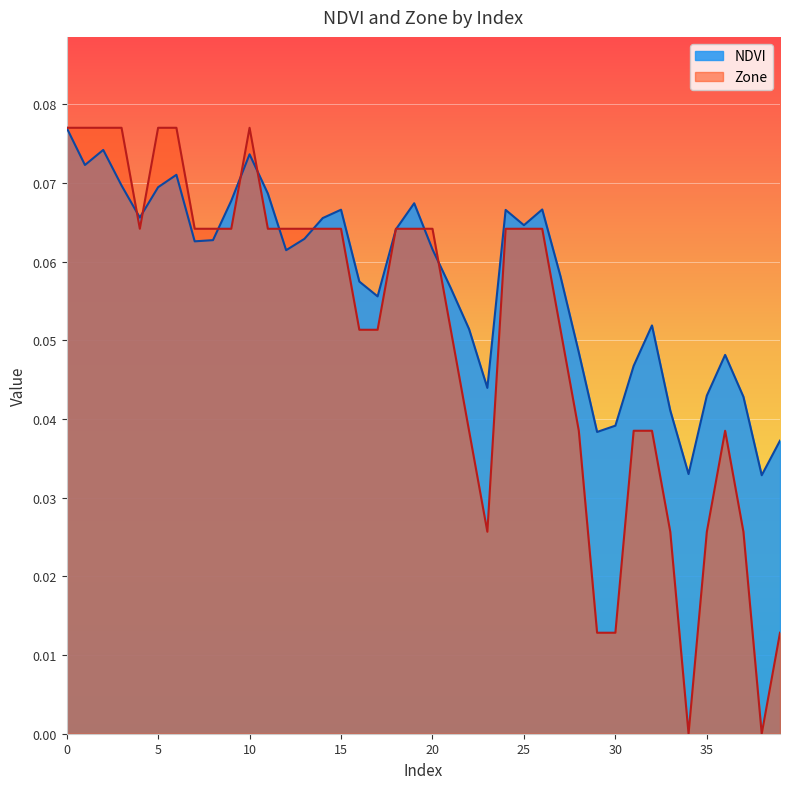

Reading left to right, what are all the values shown in this chart?

NDVI: 0=0.1	1=0.1	2=0.1	3=0.1	4=0.1	5=0.1	6=0.1	7=0.1	8=0.1	9=0.1	10=0.1	11=0.1	12=0.1	13=0.1	14=0.1	15=0.1	16=0.1	17=0.1	18=0.1	19=0.1	20=0.1	21=0.1	22=0.1	23=0.0	24=0.1	25=0.1	26=0.1	27=0.1	28=0.0	29=0.0	30=0.0	31=0.0	32=0.1	33=0.0	34=0.0	35=0.0	36=0.0	37=0.0	38=0.0	39=0.0
Zone: 0=0.1	1=0.1	2=0.1	3=0.1	4=0.1	5=0.1	6=0.1	7=0.1	8=0.1	9=0.1	10=0.1	11=0.1	12=0.1	13=0.1	14=0.1	15=0.1	16=0.1	17=0.1	18=0.1	19=0.1	20=0.1	21=0.1	22=0.0	23=0.0	24=0.1	25=0.1	26=0.1	27=0.1	28=0.0	29=0.0	30=0.0	31=0.0	32=0.0	33=0.0	34=0.0	35=0.0	36=0.0	37=0.0	38=0.0	39=0.0